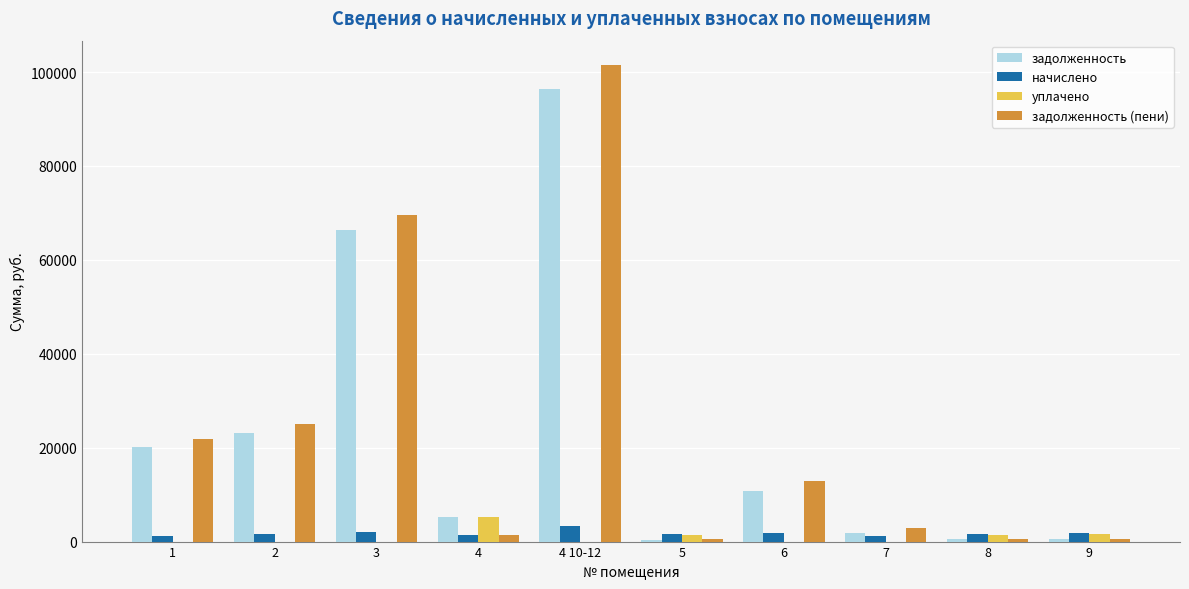

What is the maximum value shown in the chart?

101607.2